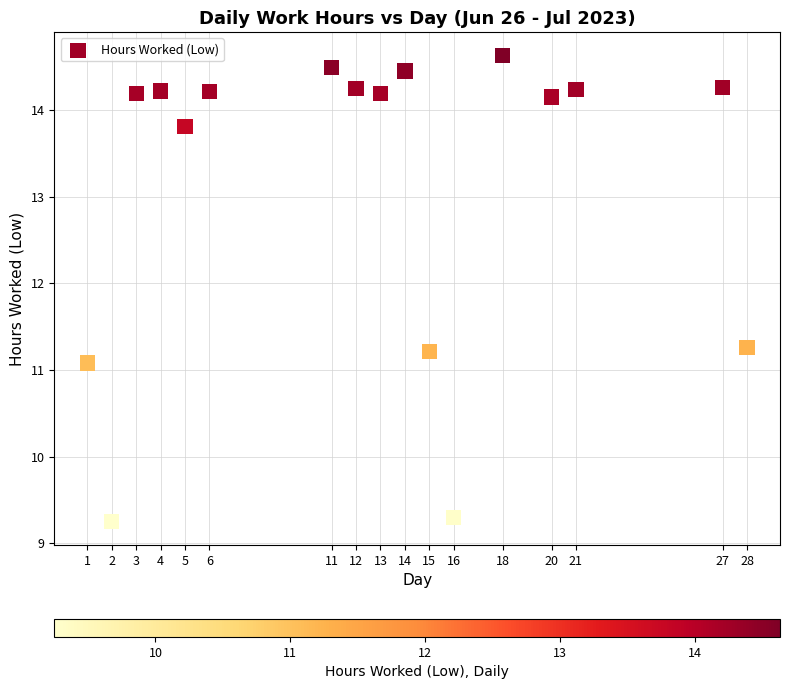

What is the range of X values (max minus min)?

27.0